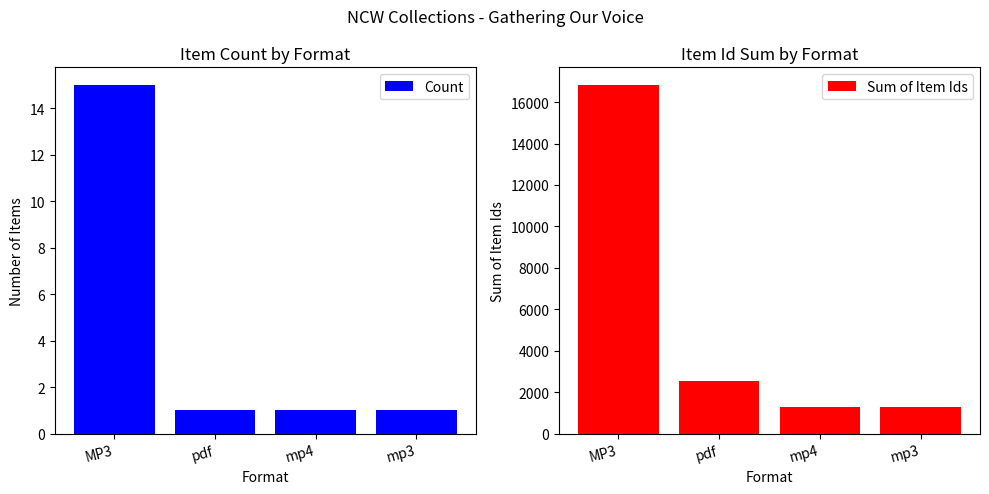

Is the value of Sum of Item Ids at mp4 greater than the value of Count at mp3?

Yes